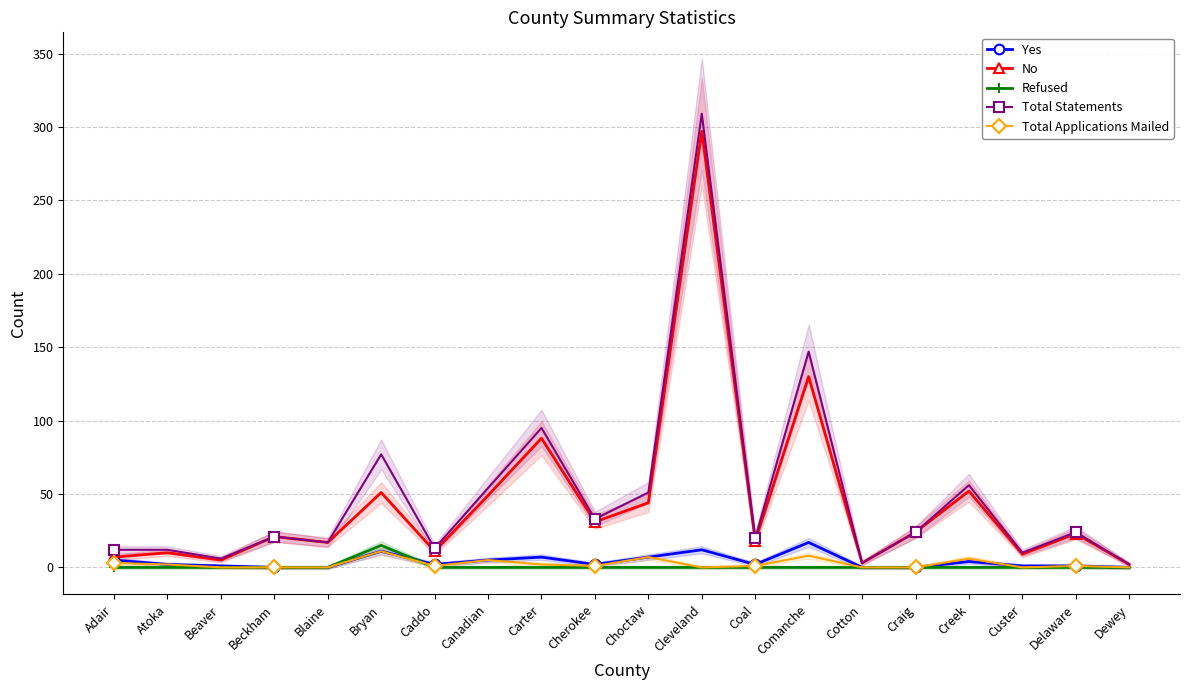

Is it true that Total Applications Mailed equals 0 at Caddo?

False